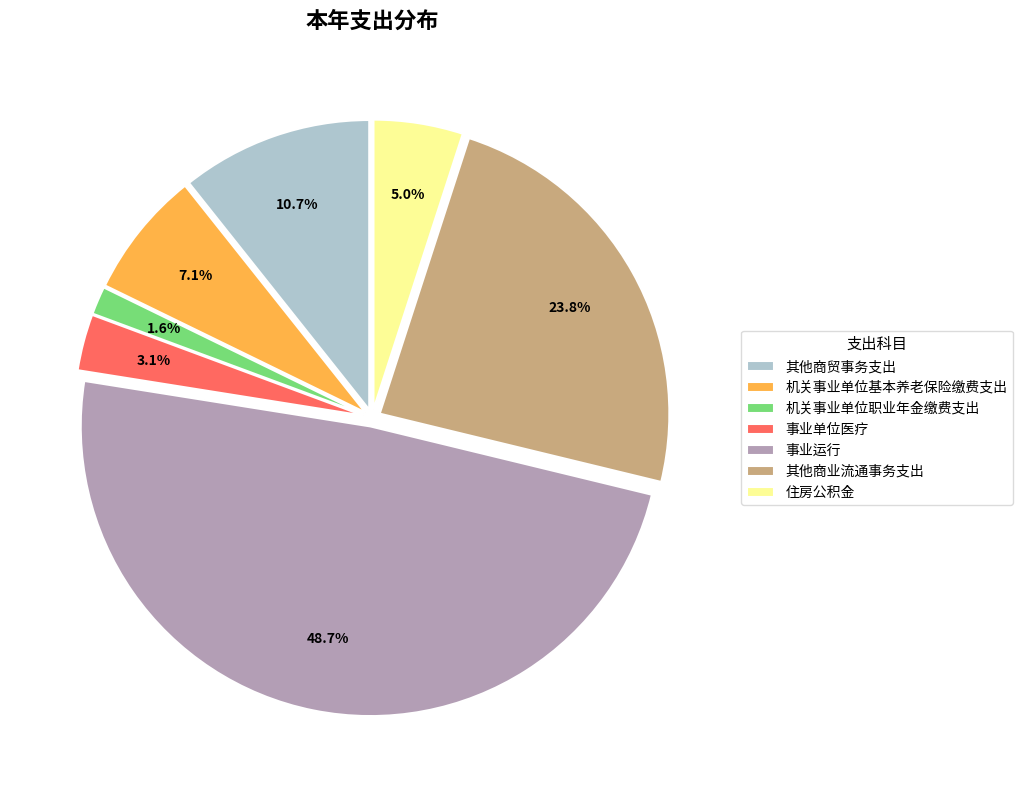

Approximately how many times larger is the value at 其他商业流通事务支出 compared to 住房公积金?

4.8